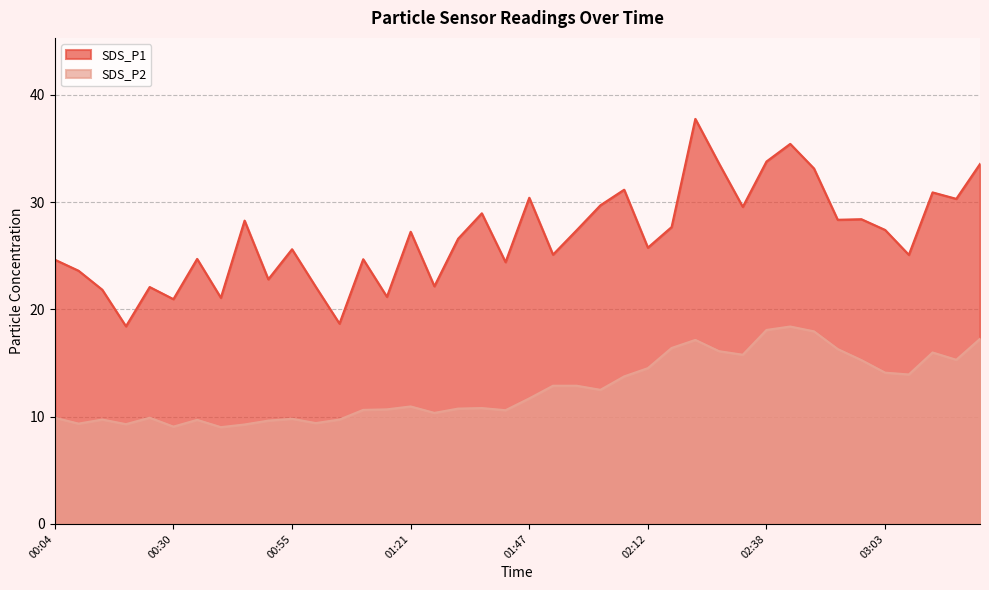

How many lines are shown in the chart?

2